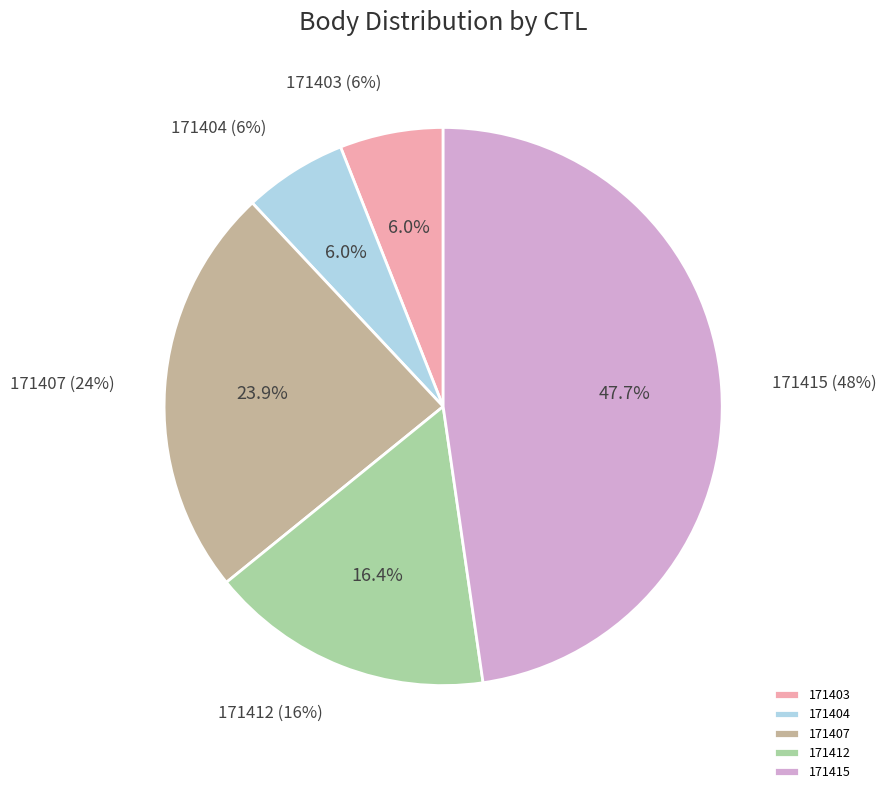

Is there a majority slice in this chart?

No